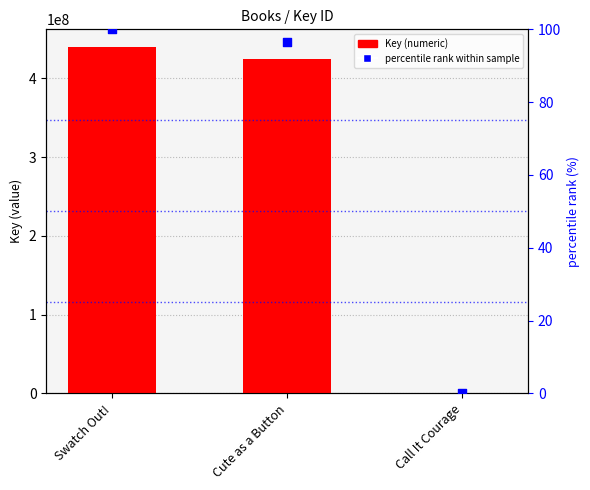

Which series contains the lowest Y value?

percentile rank within sample